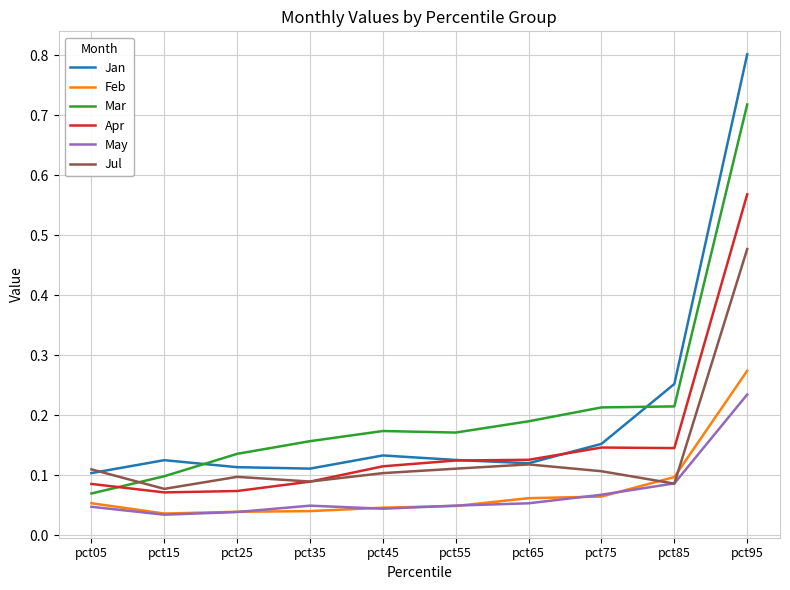

What is the greatest value displayed?

0.8